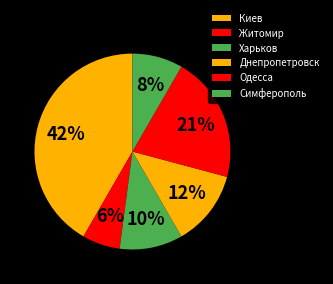

Combined, what portion of the pie is Симферополь and Одесса?

29.2%